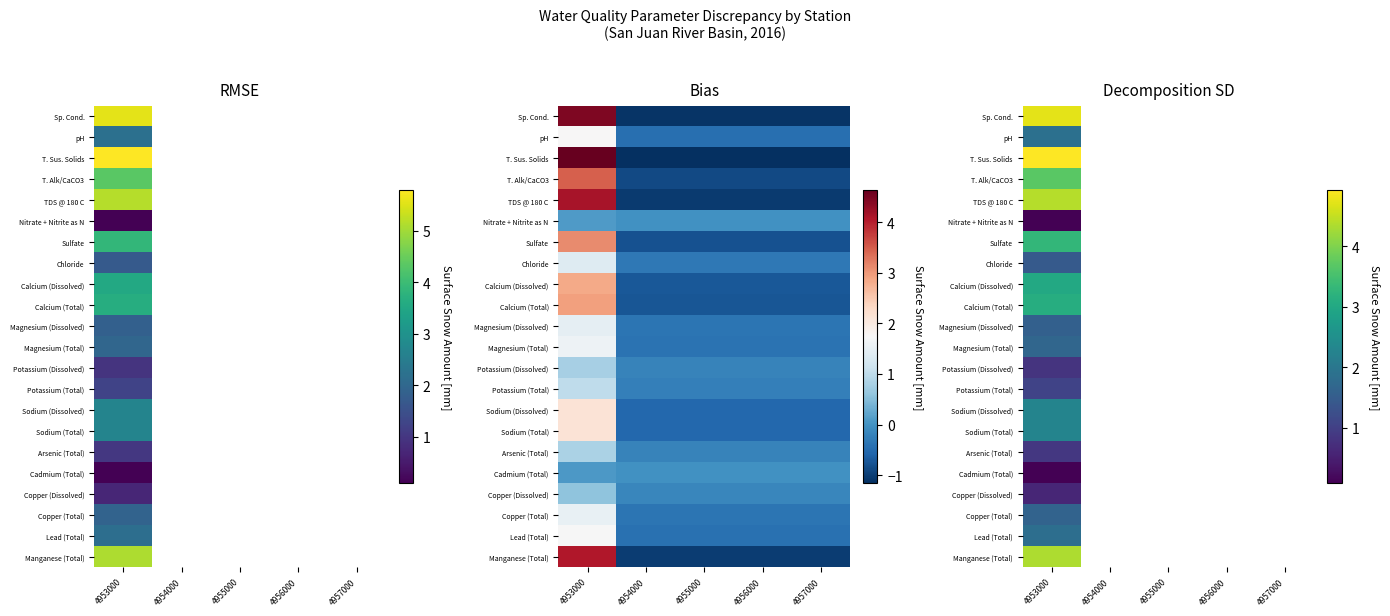

The value of Sp. Cond. at 4955000 is 3.2. True or false?

False